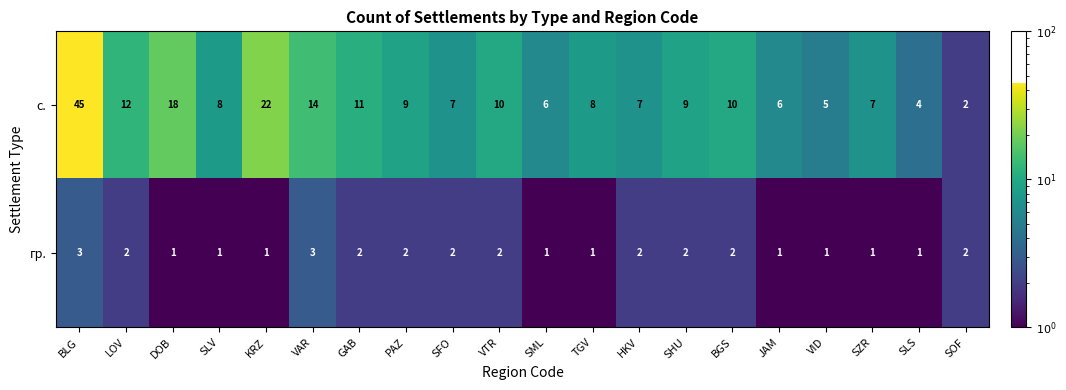

At which category does the chart reach its peak across all series?

BLG